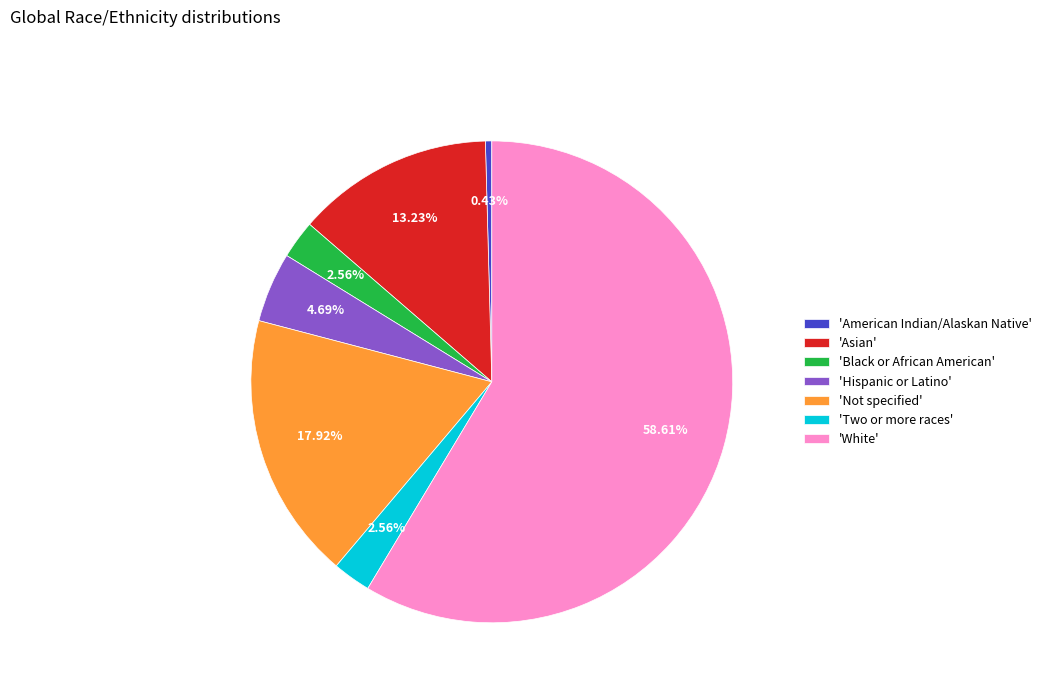

Which has a higher value, 'Not specified' or 'White'?

'White'